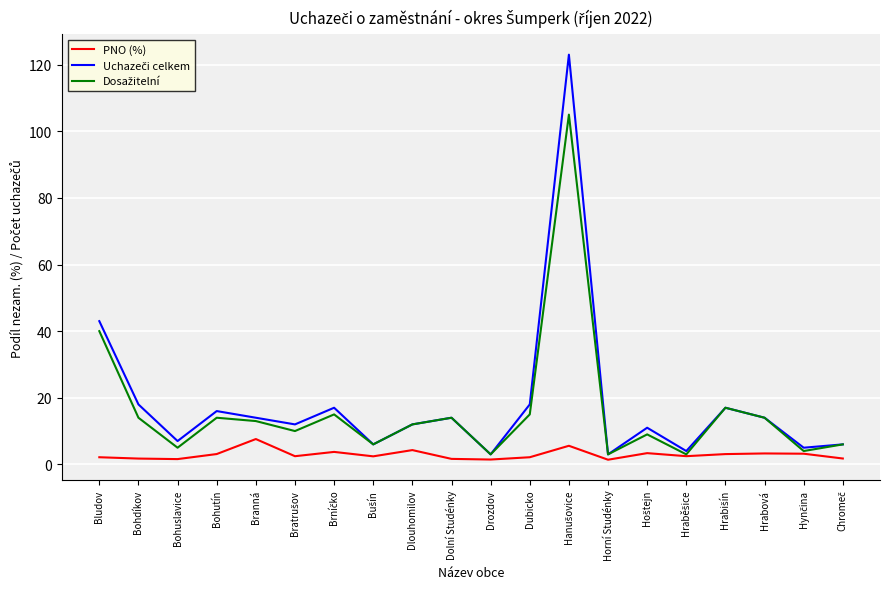

How many lines are shown in the chart?

3